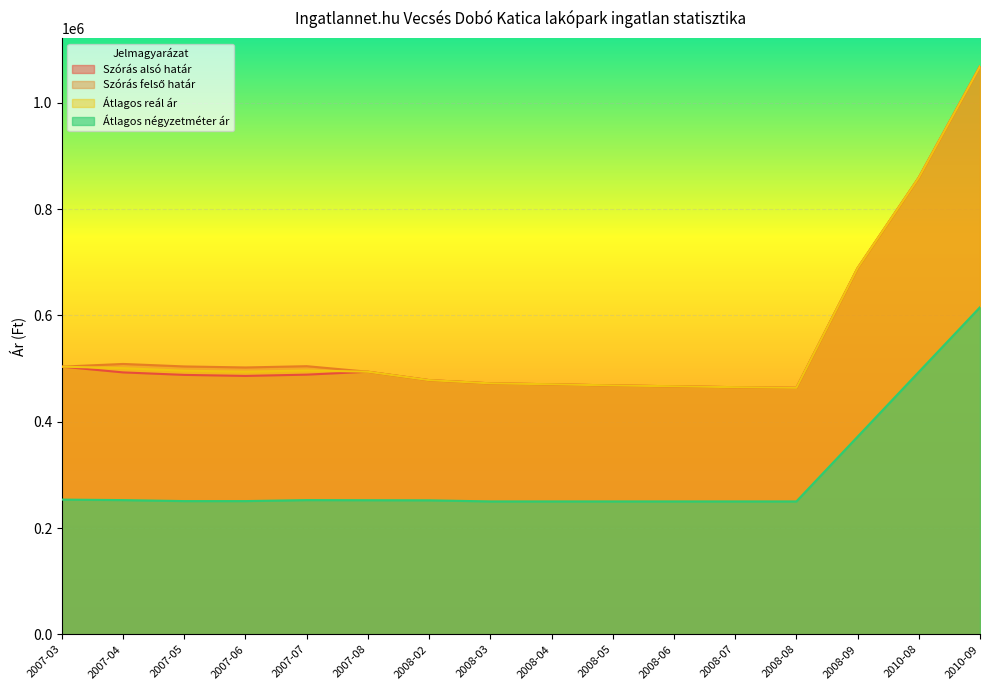

Reading left to right, transcribe all the data shown in this chart.

Szórás alsó határ: 2007-03=503560	2007-04=492759	2007-05=488070	2007-06=486138	2007-07=488545	2007-08=494011	2008-02=478186	2008-03=472170	2008-04=470415	2008-05=468239	2008-06=466656	2008-07=464942	2008-08=463806	2008-09=688921	2010-08=859289	2010-09=1068566
Szórás felső határ: 2007-03=503560	2007-04=508667	2007-05=503978	2007-06=502046	2007-07=504453	2007-08=494011	2008-02=478186	2008-03=472170	2008-04=470415	2008-05=468239	2008-06=466656	2008-07=464942	2008-08=463806	2008-09=688921	2010-08=859289	2010-09=1068566
Átlagos reál ár: 2007-03=503560	2007-04=500713	2007-05=496024	2007-06=494092	2007-07=496499	2007-08=494011	2008-02=478186	2008-03=472170	2008-04=470415	2008-05=468239	2008-06=466656	2008-07=464942	2008-08=463806	2008-09=688921	2010-08=859289	2010-09=1068566
Átlagos négyzetméter ár: 2007-03=253438	2007-04=252500	2007-05=250625	2007-06=250625	2007-07=252500	2007-08=252292	2008-02=252083	2008-03=250000	2008-04=250000	2008-05=250000	2008-06=250000	2008-07=250000	2008-08=250000	2008-09=371795	2010-08=493589	2010-09=615384